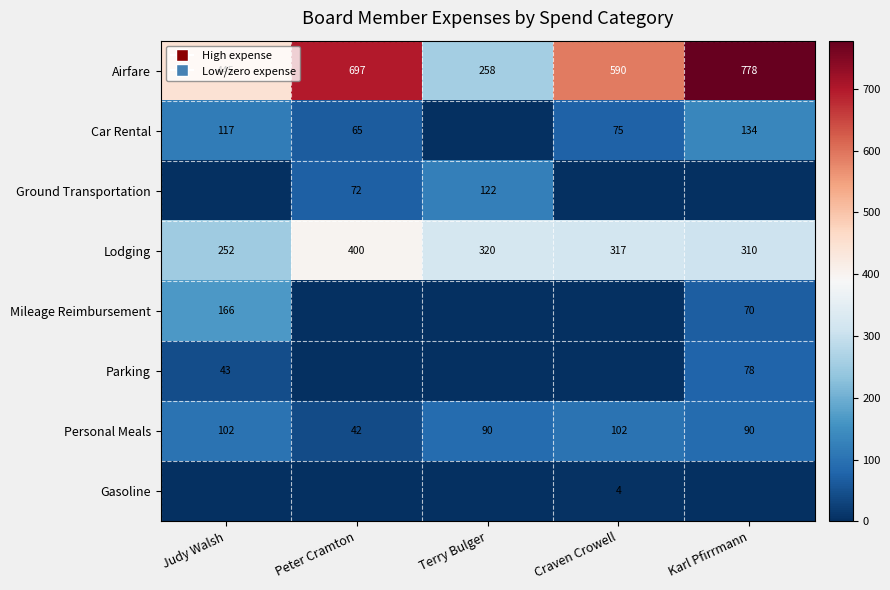

What is the sum of the Airfare values at Peter Cramton and Craven Crowell?

1287